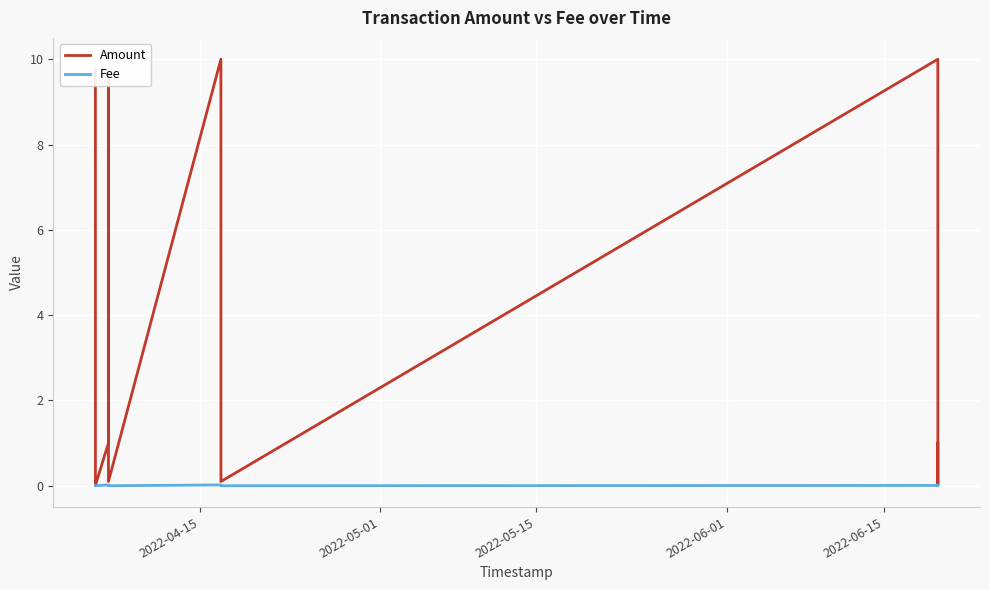

Which series has the largest total across all categories?

Amount